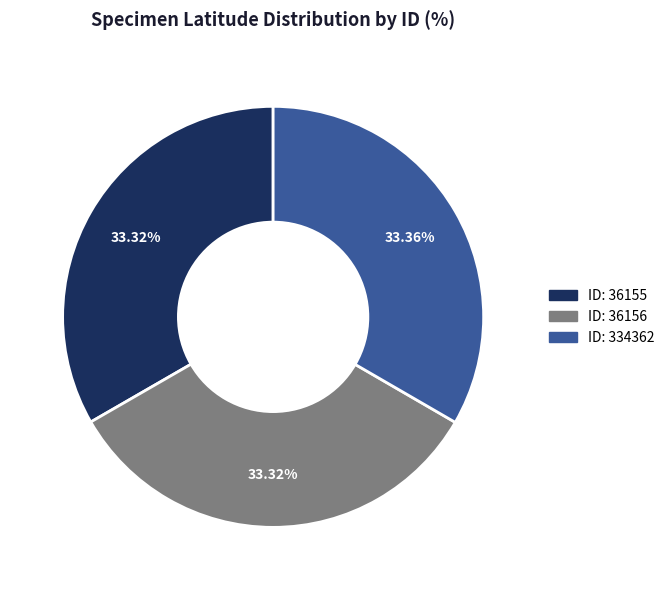

To the nearest percent, what is the average slice percentage?

33%